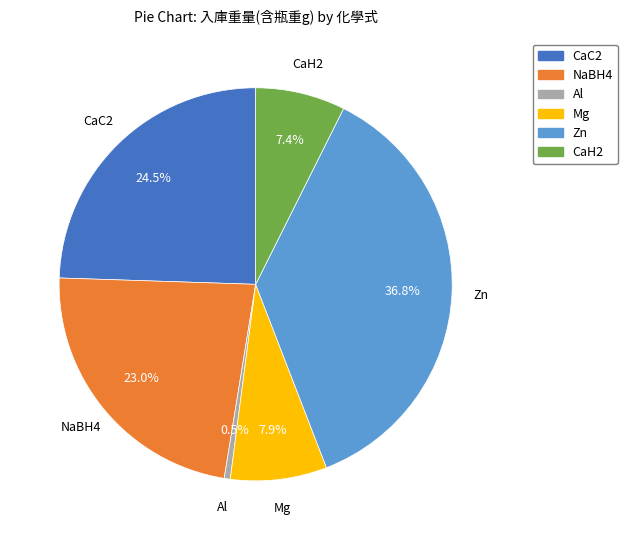

Which has a higher value, NaBH4 or CaH2?

NaBH4